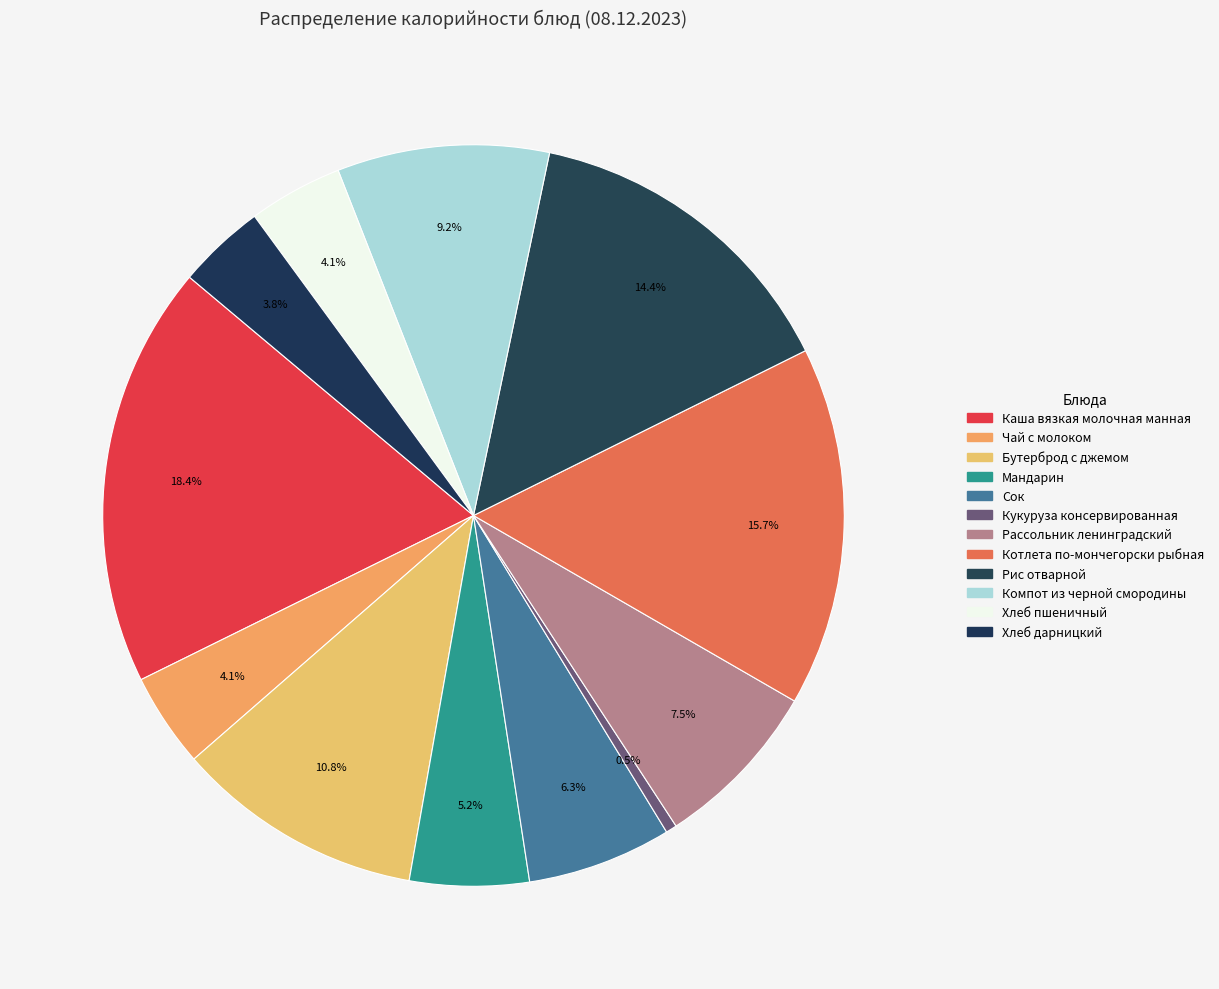

To the nearest percent, what is the combined percentage of Чай с молоком and Бутерброд с джемом?

15%